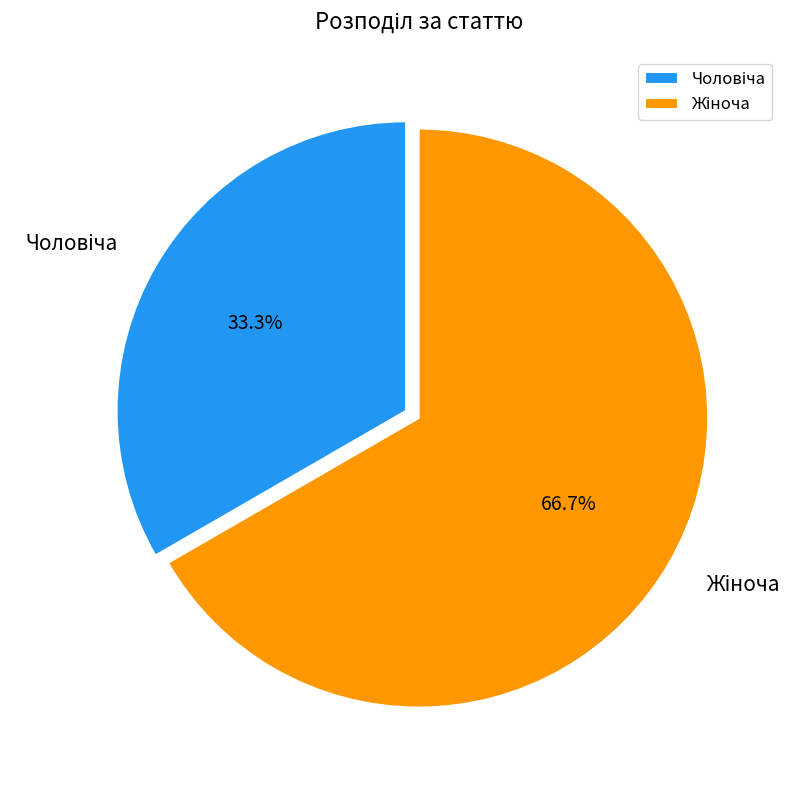

Is there any slice that represents more than half of the pie?

Yes